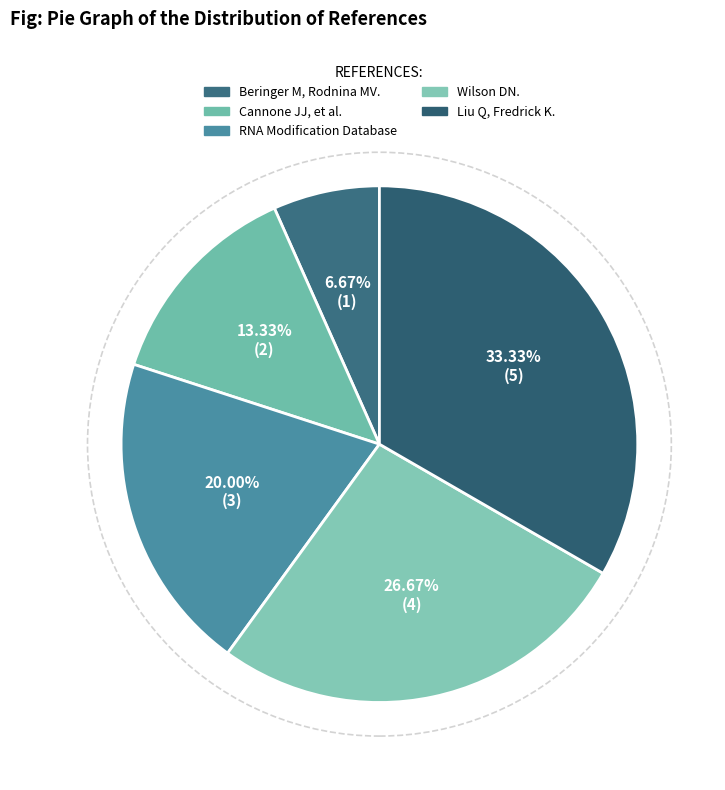

Count the number of slices in the pie.

5